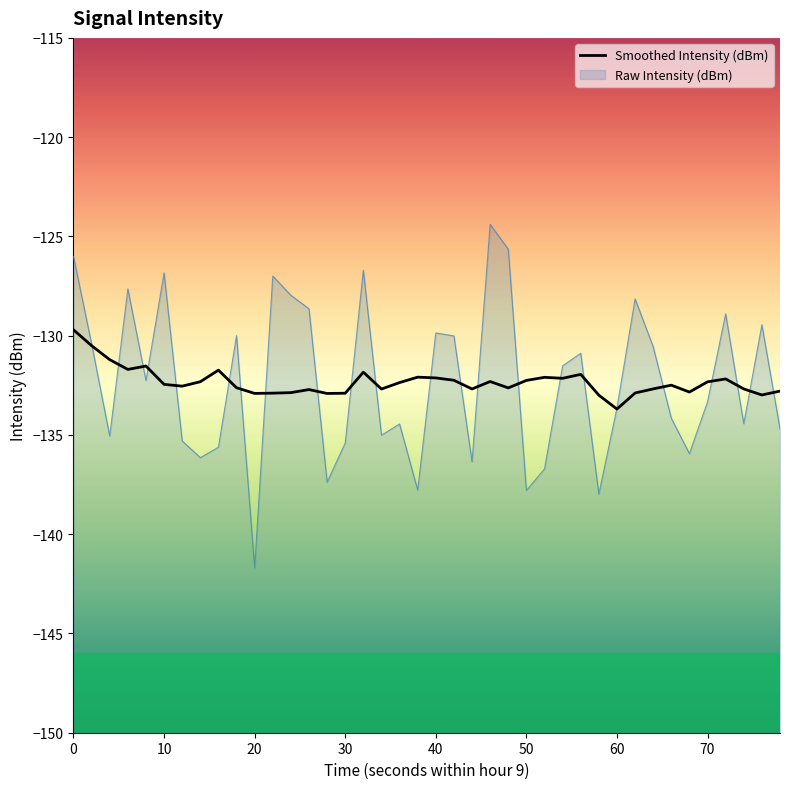

How many interior local valleys (lower than both neighbors) does the data have?

11